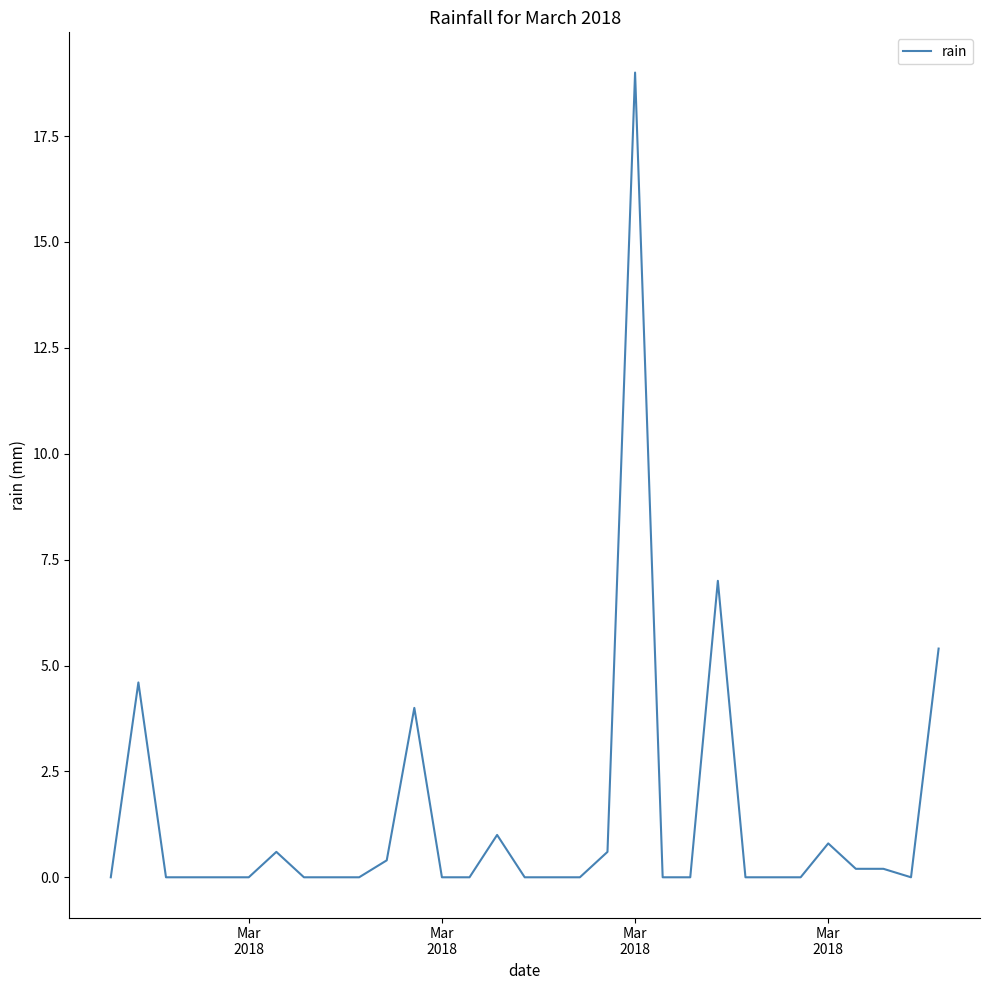

What is the sum of all values?

43.8